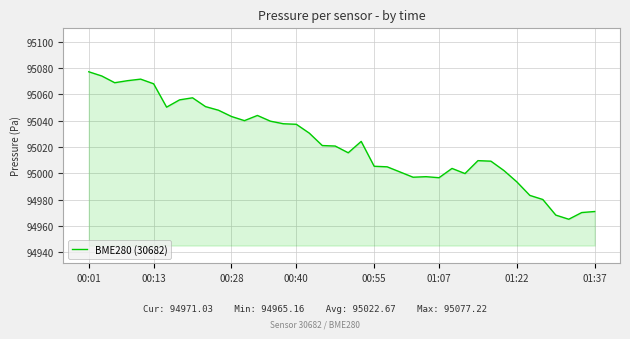

What is the maximum value shown in the chart?

95077.2